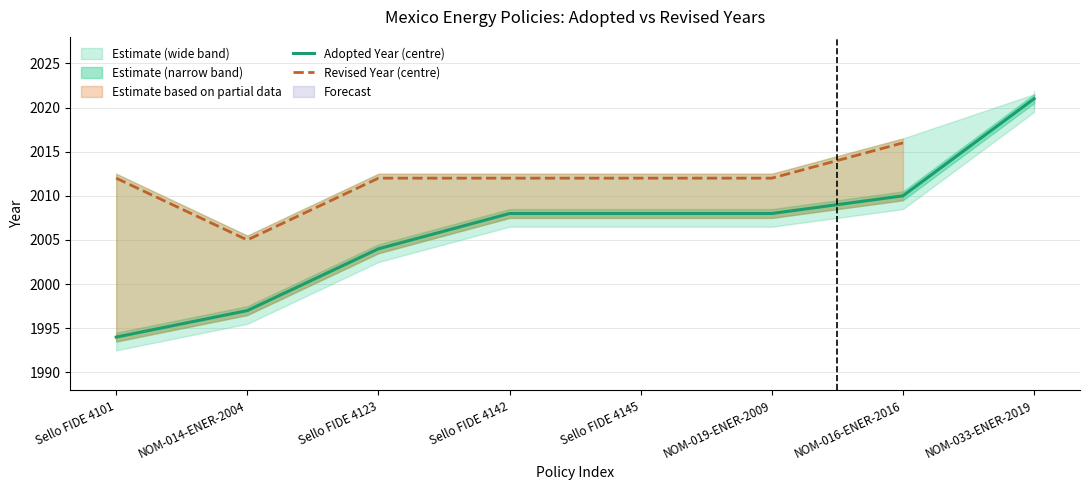

The Adopted Year (centre) series shows 687 at Sello FIDE 4145. True or false?

False